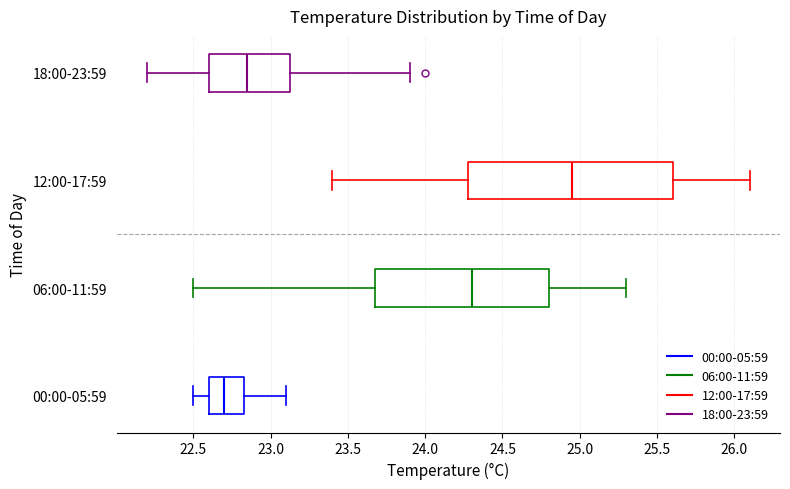

Where does the left whisker of the box for 12:00-17:59 end on the x-axis? The values are not printed on the chart, so give them approximately, as read against the axis.

23.40